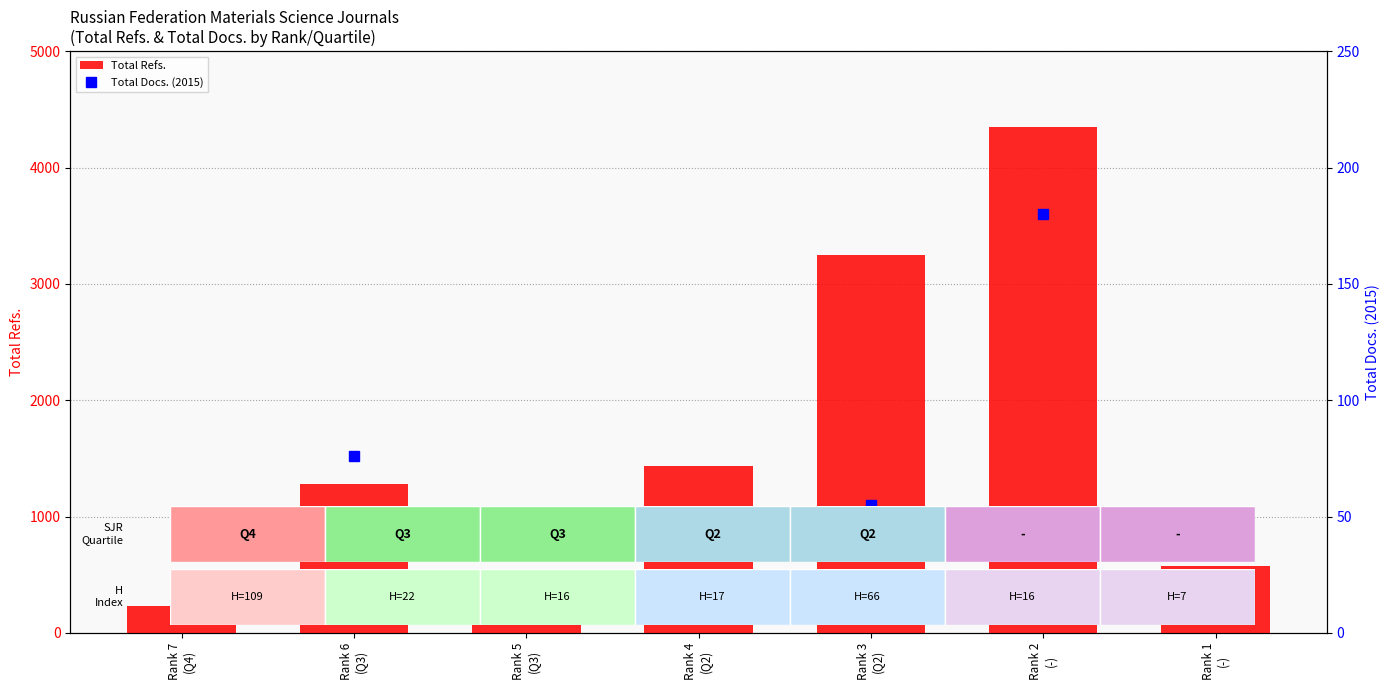

What position from the right is Rank 7
(Q4)?

7